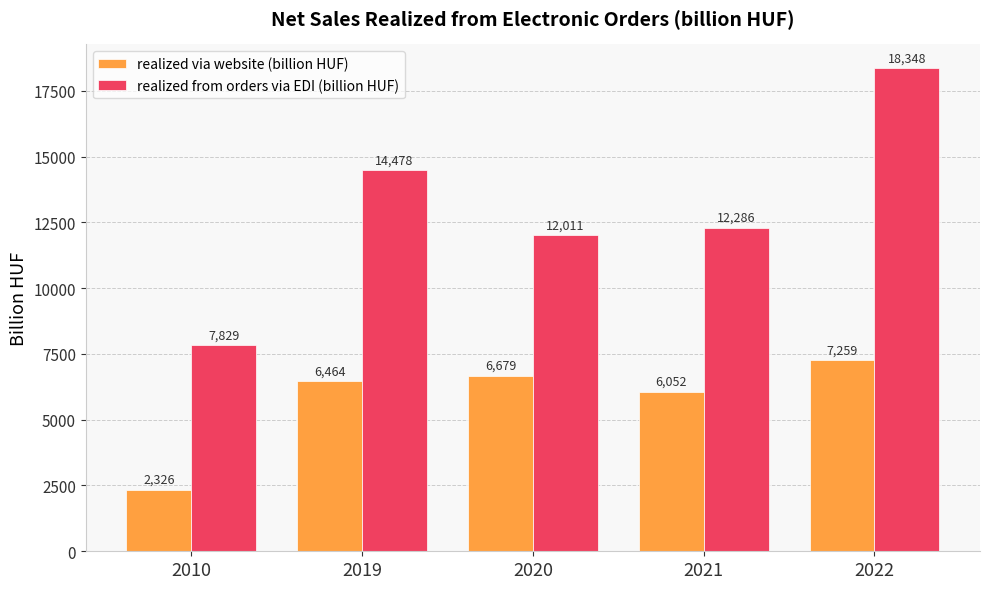

Which series changed the most between 2010 and 2022?

realized from orders via EDI (billion HUF)